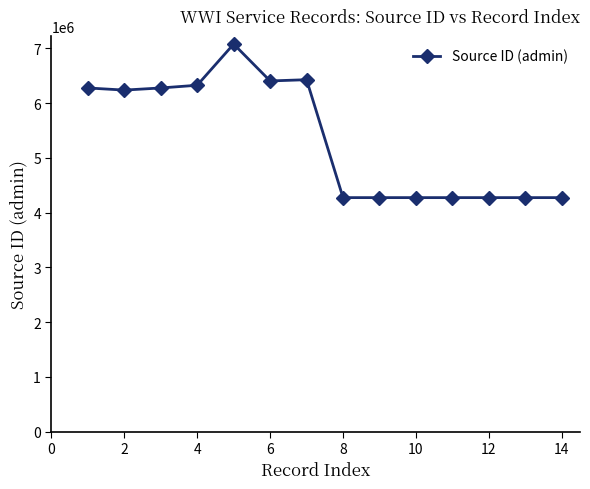

True or false: the data has more than 2 interior local peaks.

True